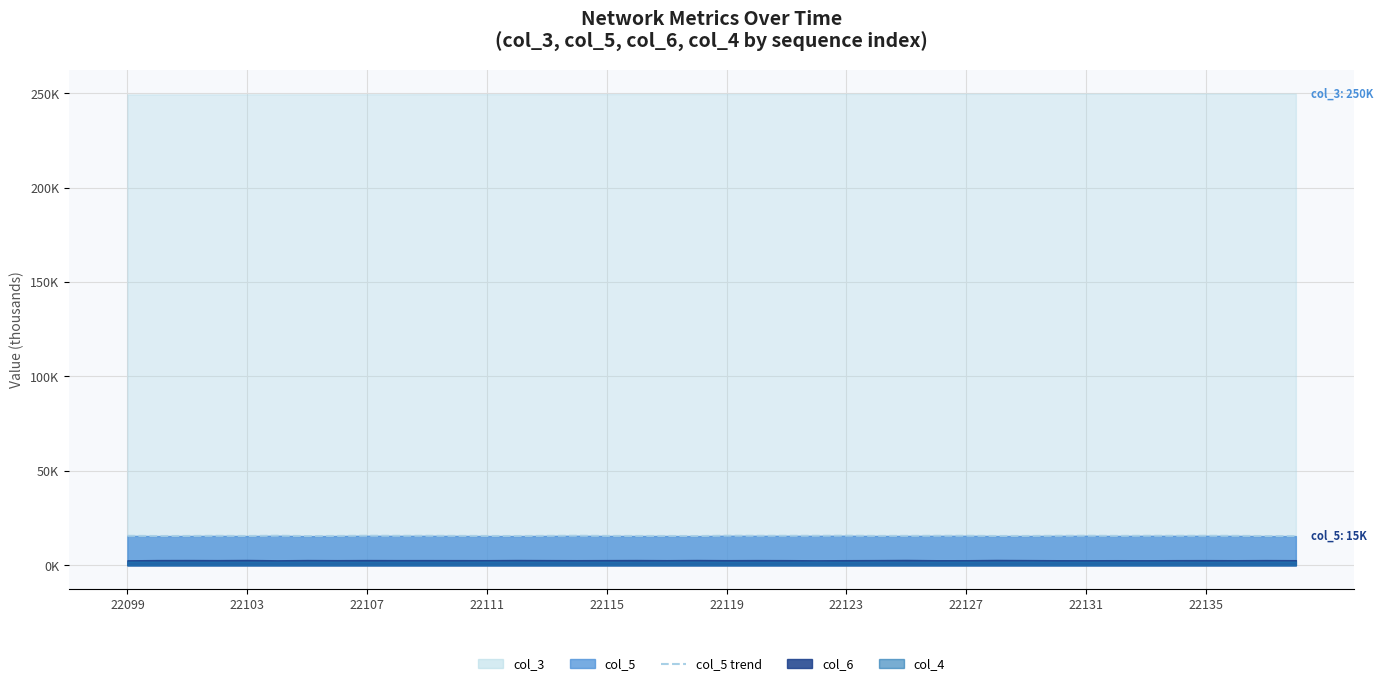

What is the sum of all values?

623.1